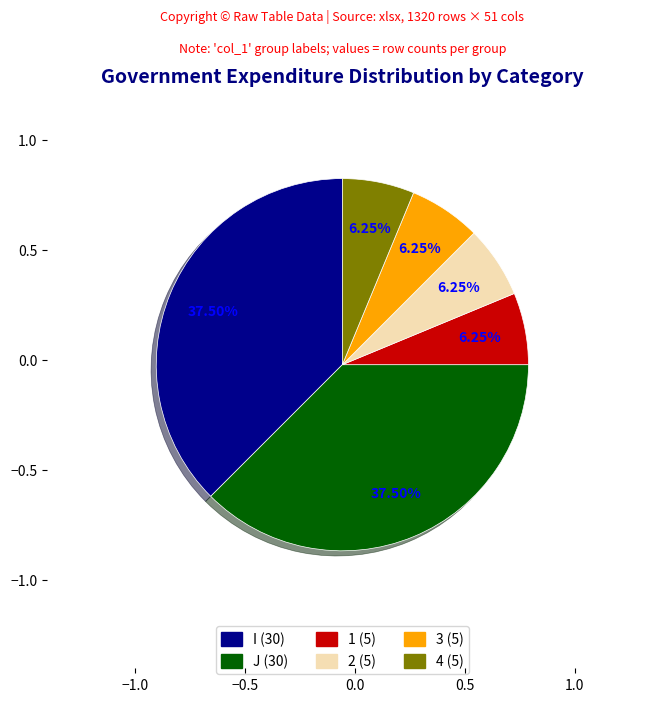

Is there any slice that represents more than half of the pie?

No